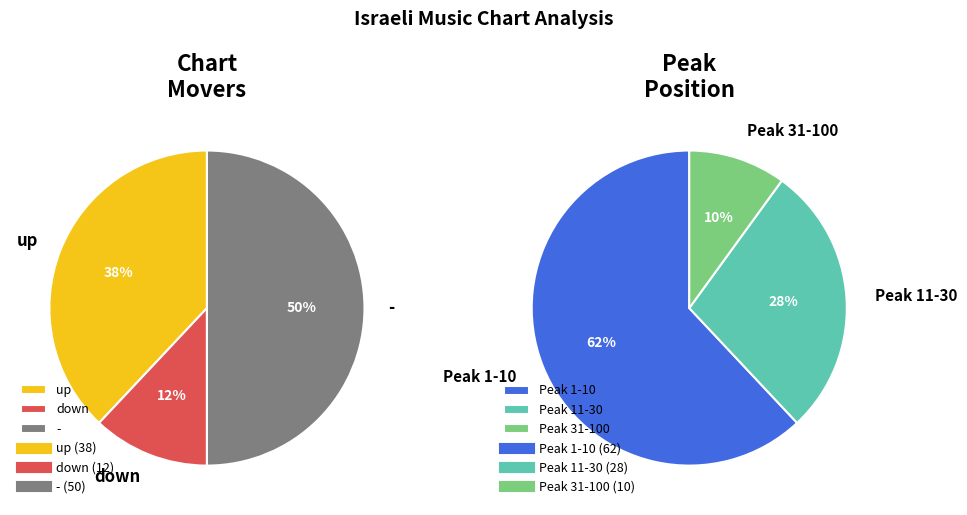

Does any single category account for the majority?

No